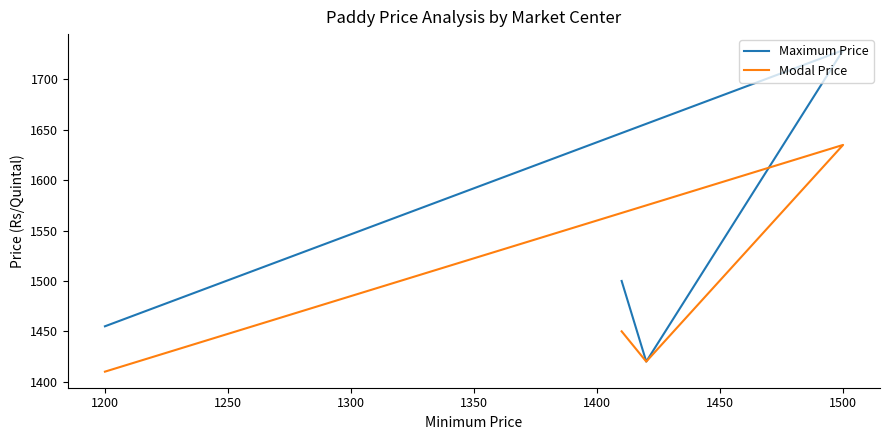

Count the Maximum Price values in the range 1455 to 1729.

3